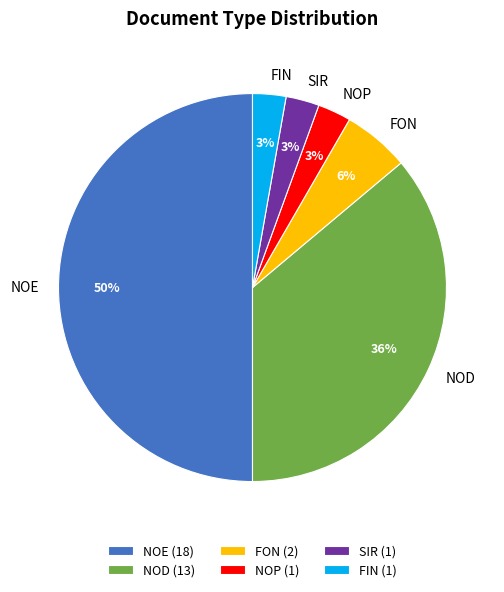

What is the largest slice in the pie chart?

NOE